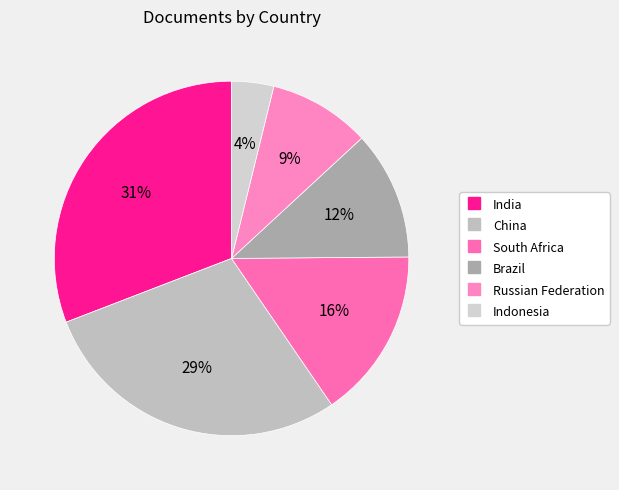

Does South Africa represent more than half of the total?

No